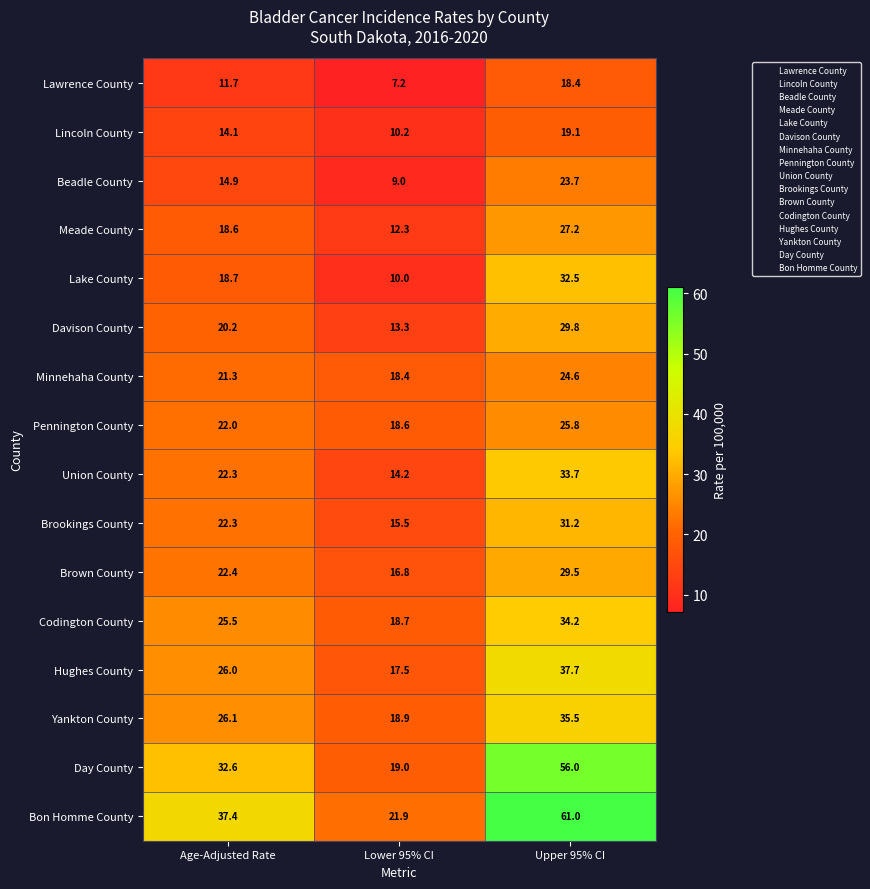

At which label does Brown County reach its peak?

Upper 95% CI